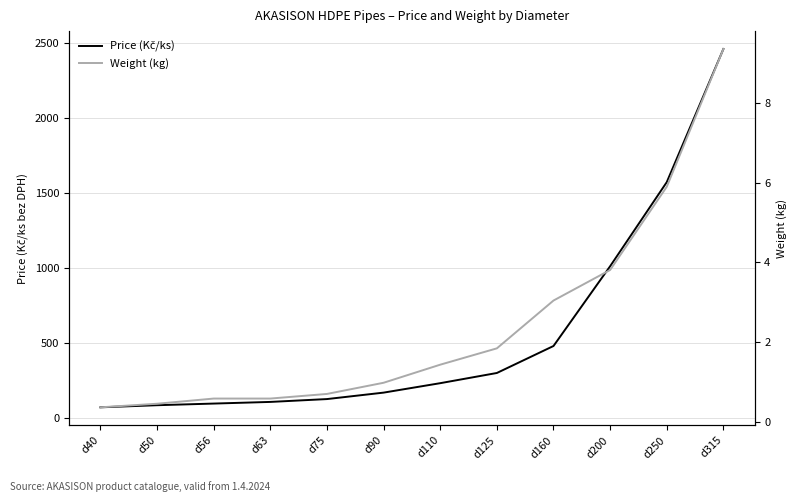

List the series in order of their overall mean, lowest first.

Weight (kg), Price (Kč/ks)